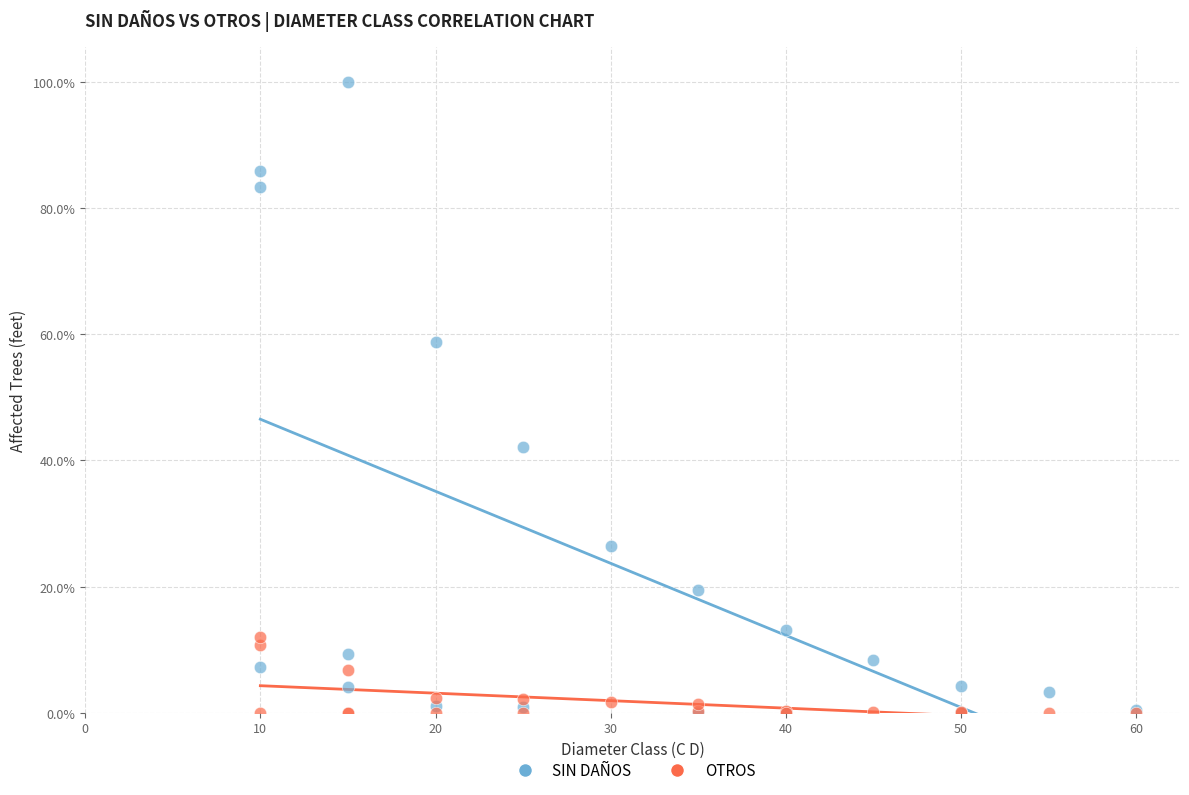

Which series reaches the maximum Y coordinate?

SIN DAÑOS